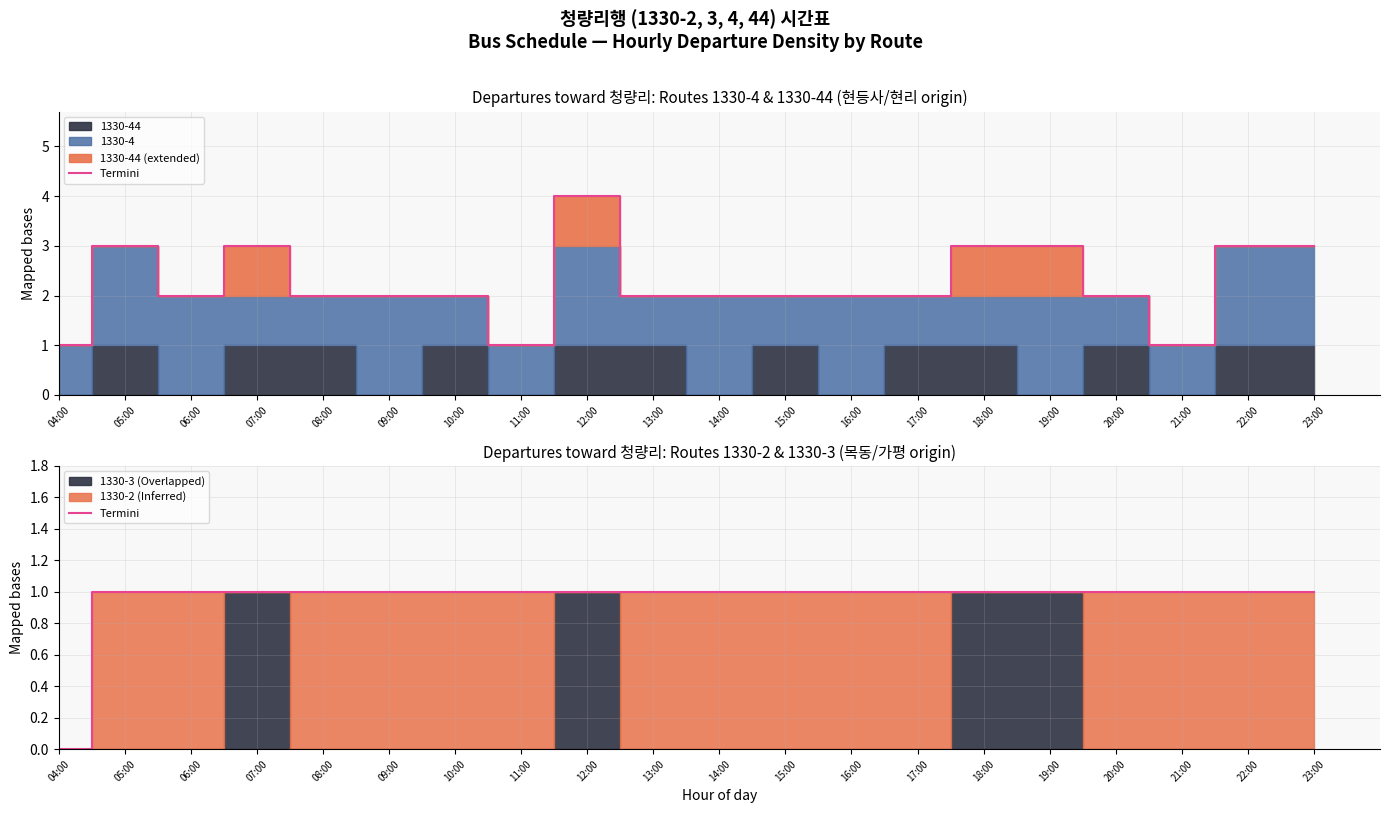

Count the values in the range 1 to 2.

19